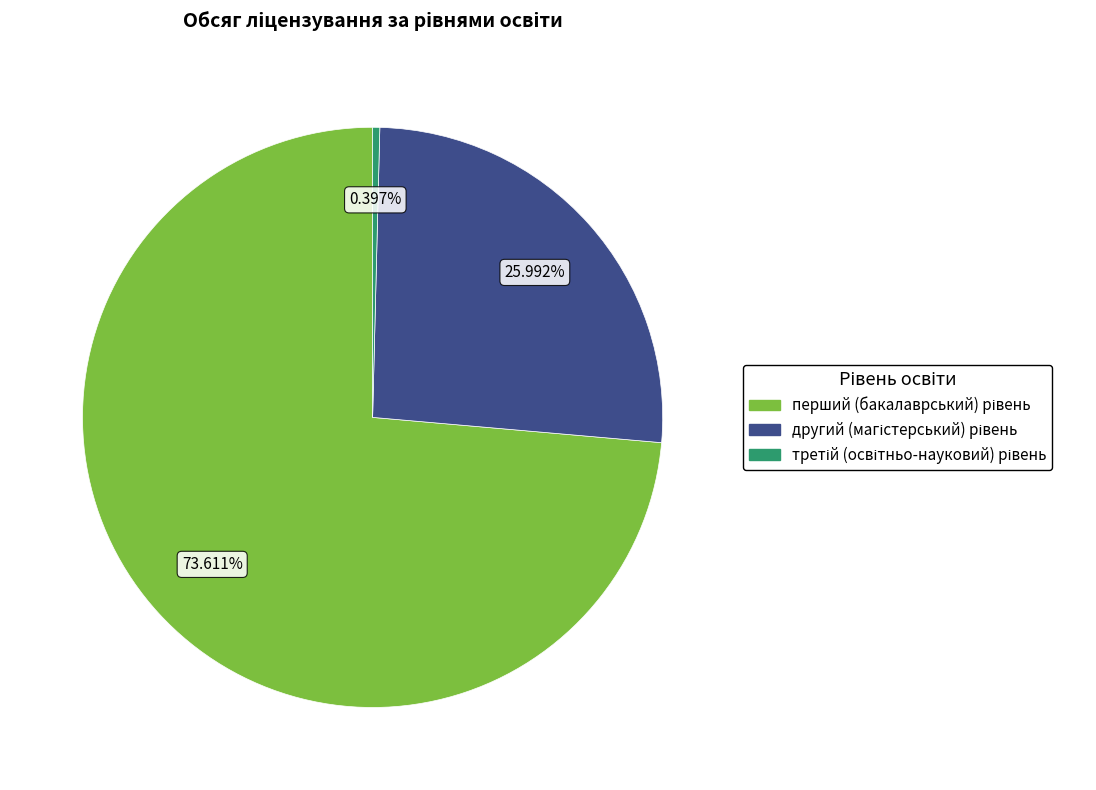

How many slices are in this pie chart?

3